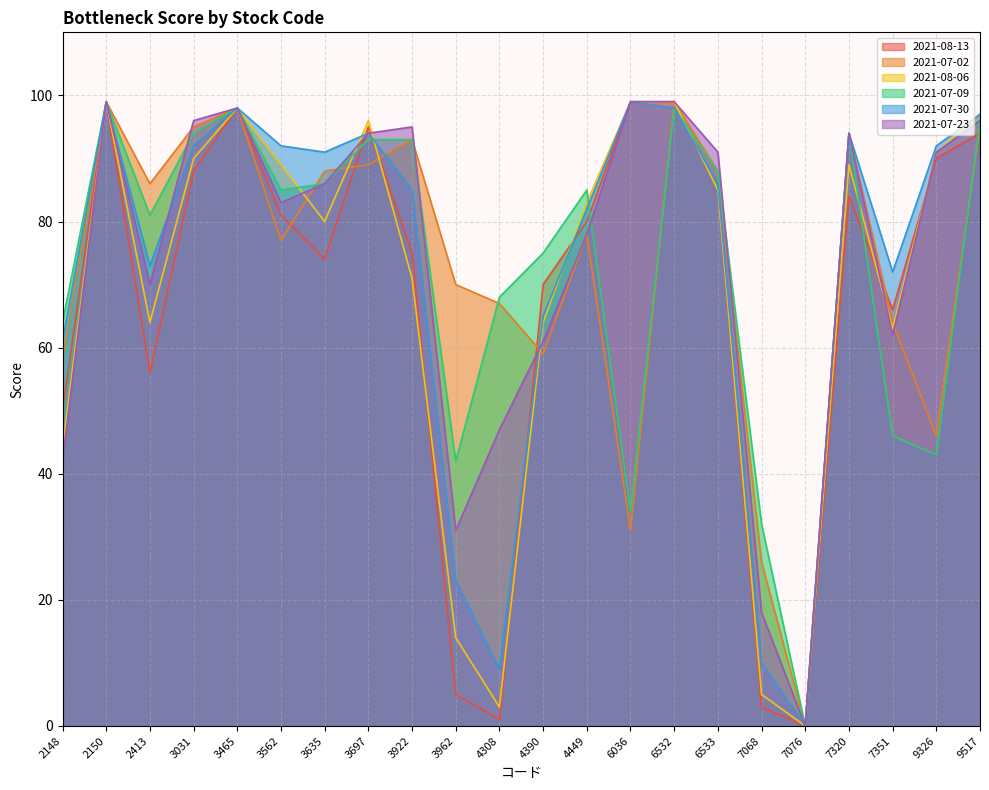

Reading left to right, what are all the values shown in this chart?

2021-08-13: 50	99	56	88	98	81	74	95	75	5	1	70	80	99	99	85	3	0	84	66	90	94
2021-07-02: 58	99	86	95	98	77	88	89	93	70	67	59	78	31	99	88	26	0	94	64	46	95
2021-08-06: 44	99	64	90	98	89	80	96	71	14	3	64	83	99	99	85	5	0	89	63	91	97
2021-07-09: 64	99	81	94	98	85	86	93	93	42	68	75	85	34	98	88	32	0	94	46	43	96
2021-07-30: 61	99	73	92	98	92	91	94	85	23	9	65	82	99	98	86	10	0	94	72	92	97
2021-07-23: 42	99	70	96	98	83	86	94	95	31	47	61	78	99	99	91	18	0	94	62	91	96